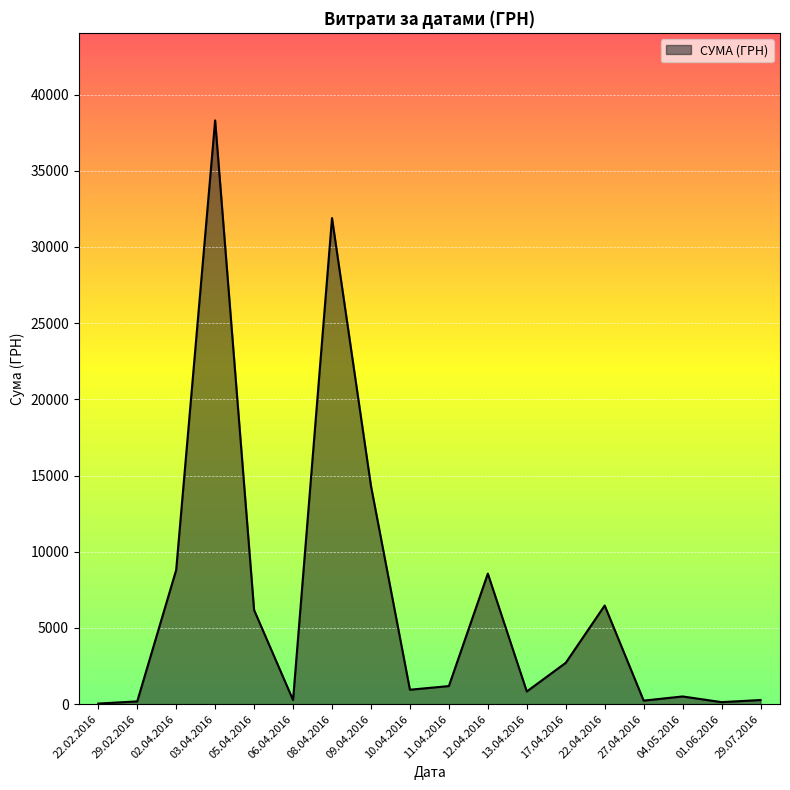

The value at 03.04.2016 is 15844.9. True or false?

False